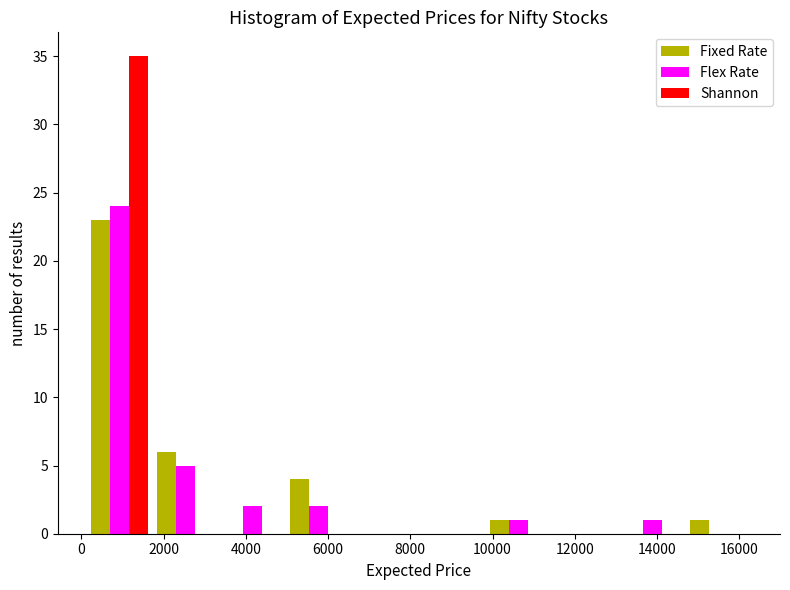

Reading left to right, transcribe this chart: for each range on the x-axis, give the height of each series' bar. Neither the bar edges nor the heights are printed on the chart, so give them approximately, as read against the axes.

200 to 1800: Fixed Rate=23	Flex Rate=24	Shannon=35
1800 to 3400: Fixed Rate=6	Flex Rate=5	Shannon=0
3400 to 5000: Fixed Rate=0	Flex Rate=2	Shannon=0
5000 to 6600: Fixed Rate=4	Flex Rate=2	Shannon=0
6600 to 8200: Fixed Rate=0	Flex Rate=0	Shannon=0
8200 to 9800: Fixed Rate=0	Flex Rate=0	Shannon=0
9800 to 11400: Fixed Rate=1	Flex Rate=1	Shannon=0
11400 to 13000: Fixed Rate=0	Flex Rate=0	Shannon=0
13000 to 14600: Fixed Rate=0	Flex Rate=1	Shannon=0
14600 to 16400: Fixed Rate=1	Flex Rate=0	Shannon=0